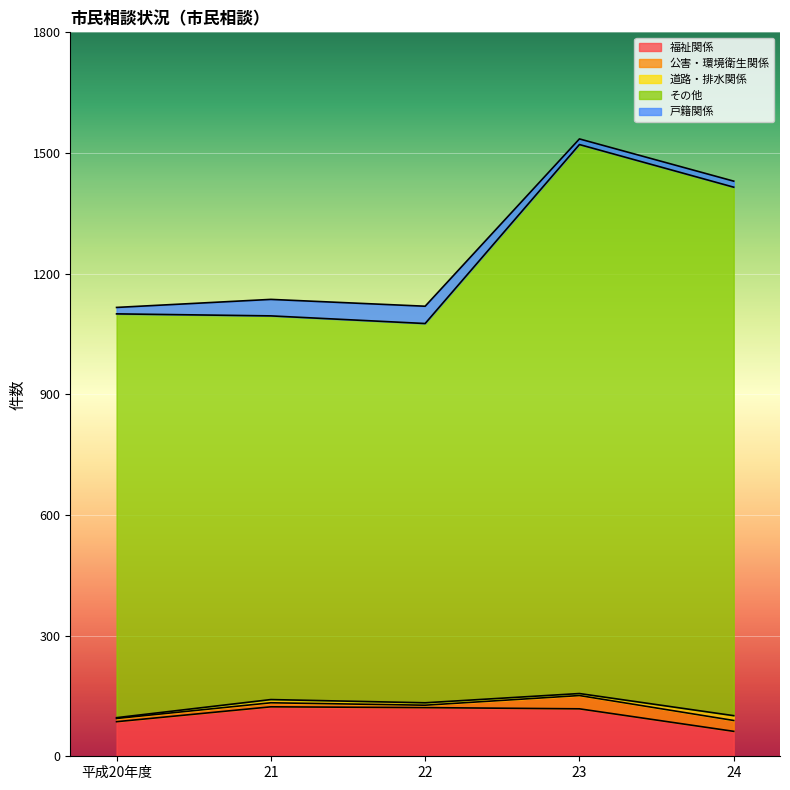

At how many categories does at least one series exceed 526?

5